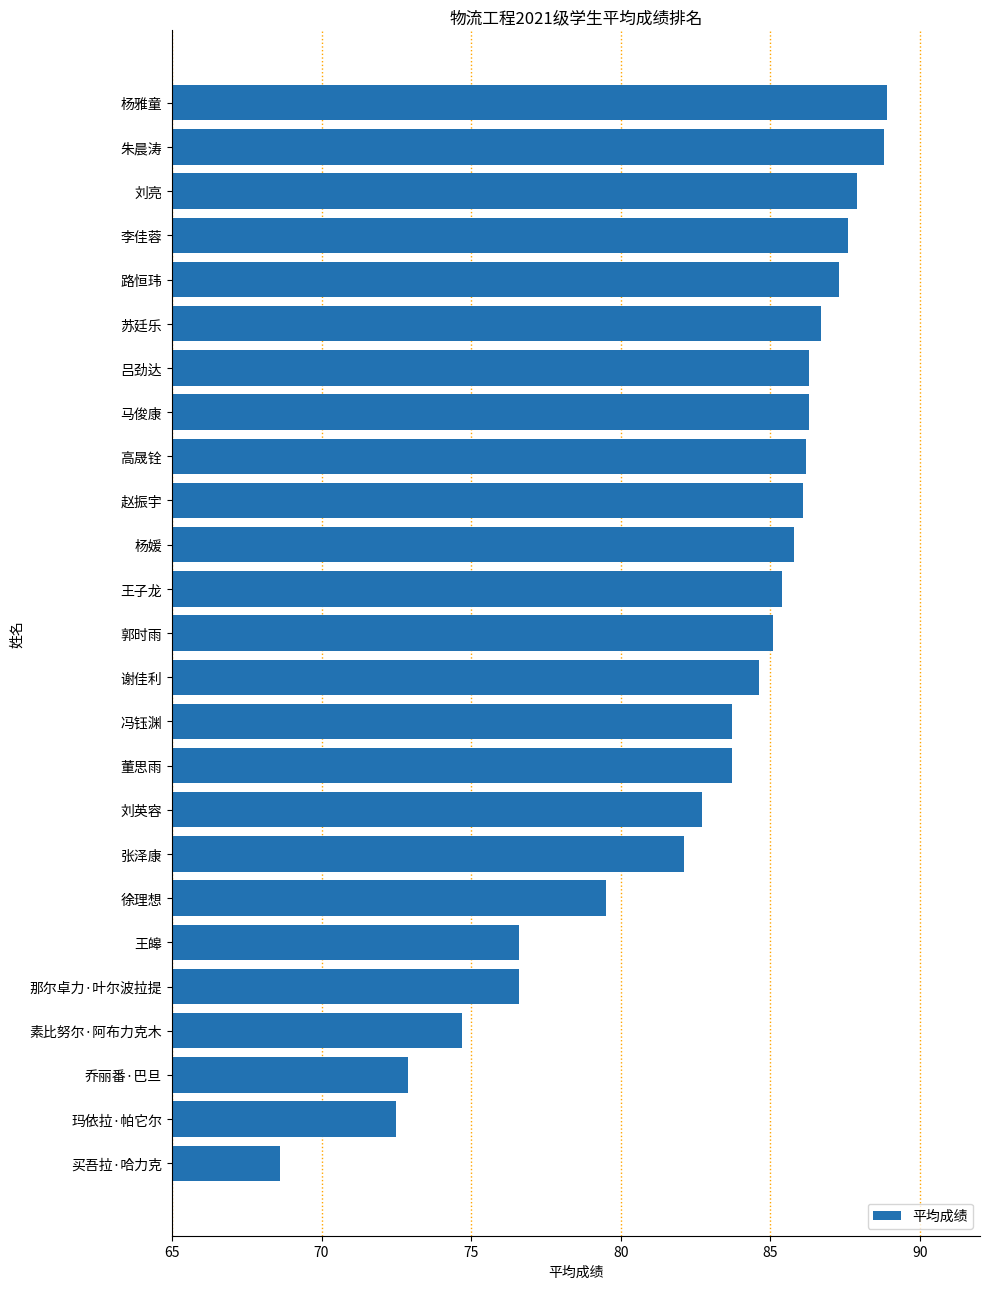

What value does the data have at 刘英容?

82.7